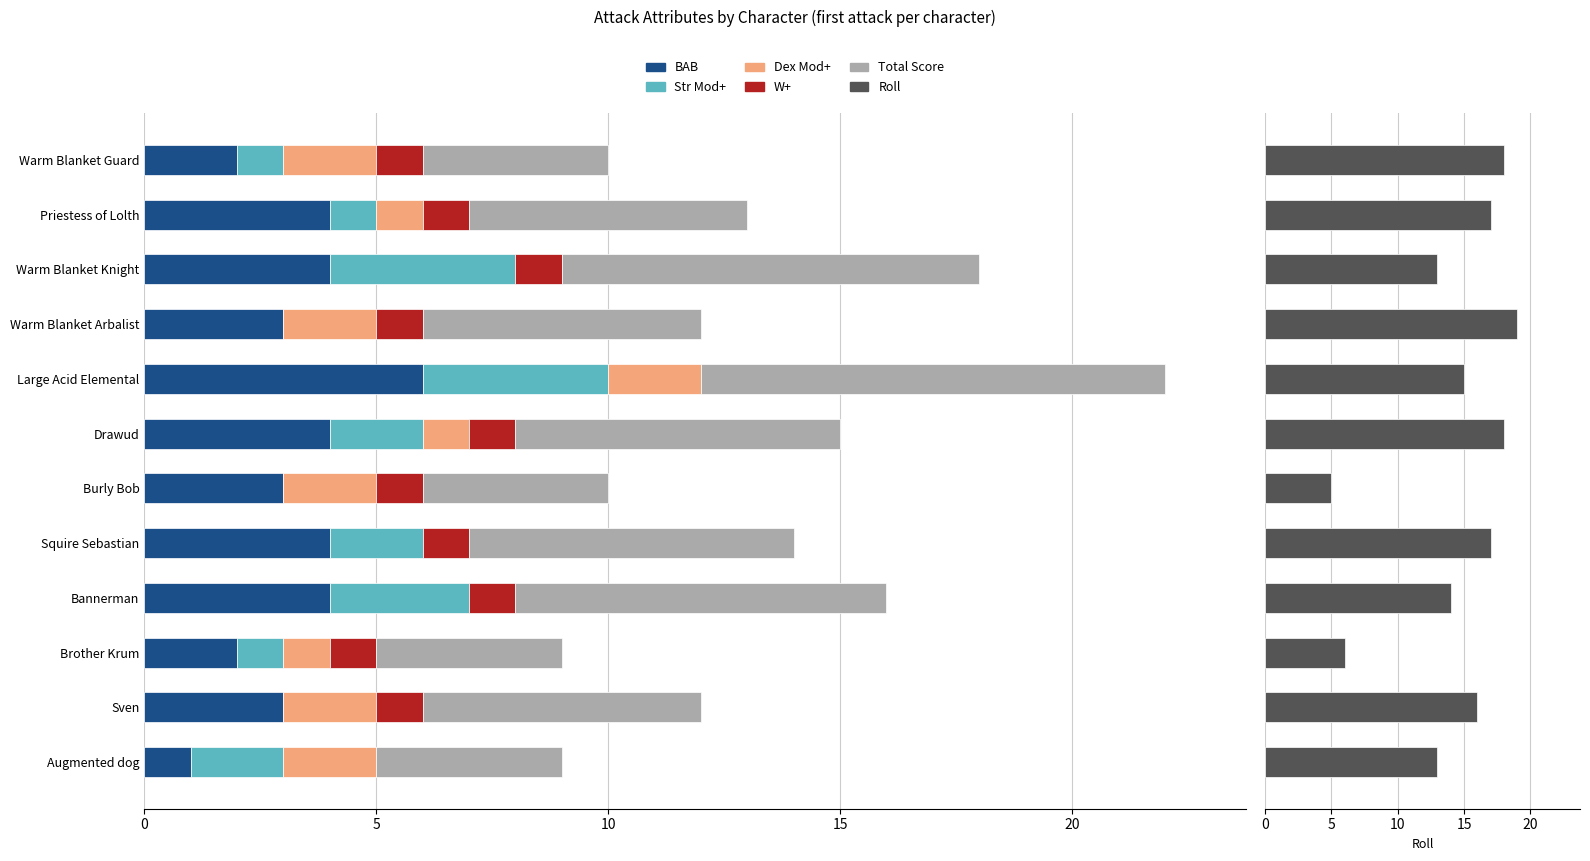

What is the highest value of the BAB series?

6